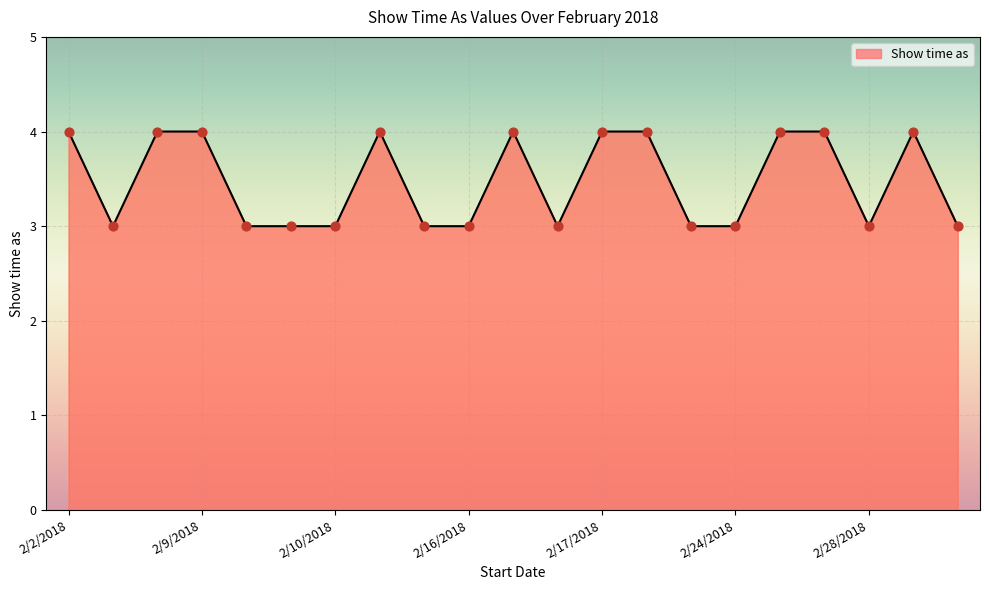

What is the smallest value displayed?

3